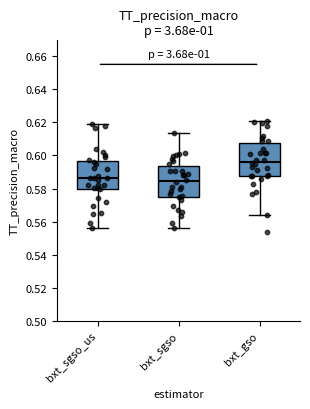

Which box has the highest median line?

bxt_gso